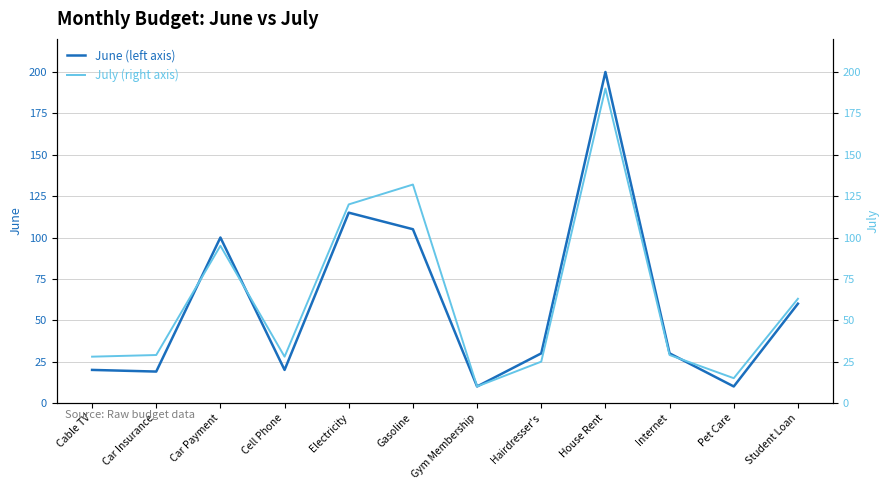

Is it true that June (left axis) equals 20 at Cell Phone?

True